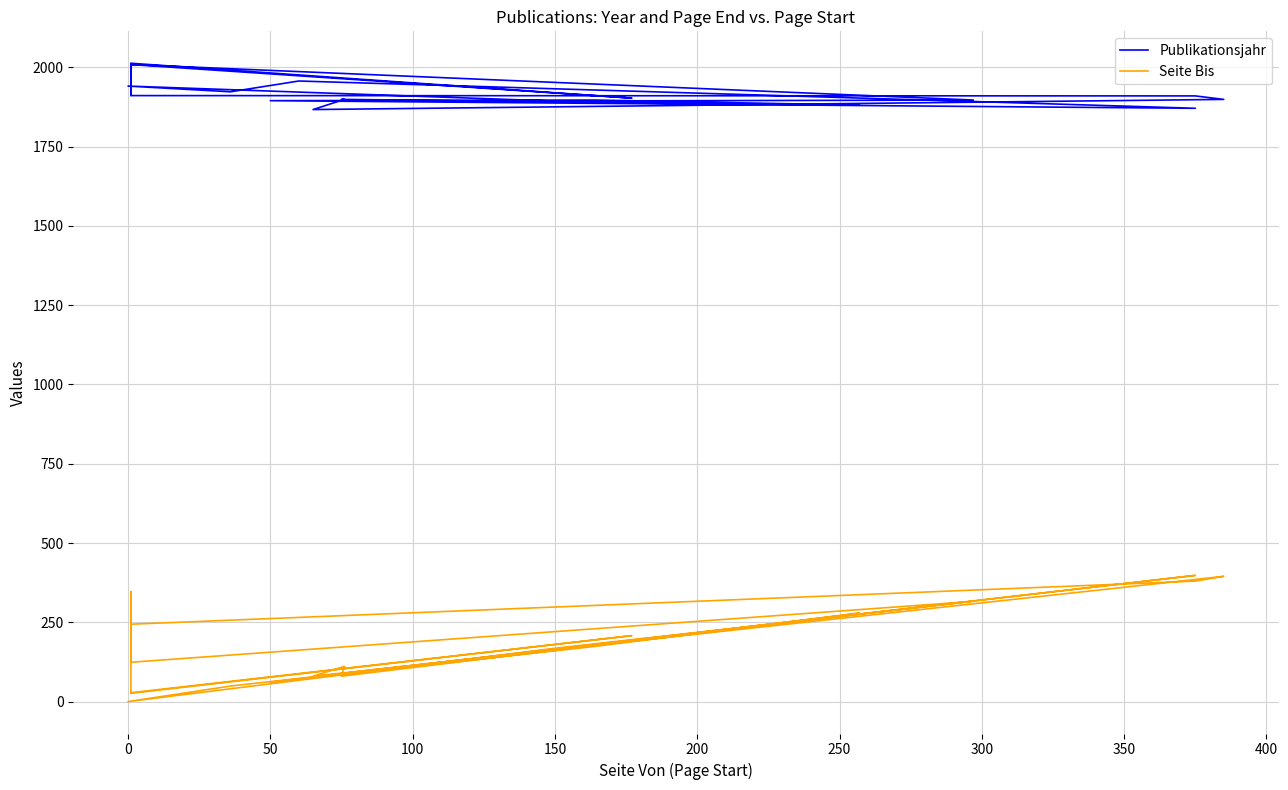

What is the difference between the second highest and minimum values in the Publikationsjahr series?

142